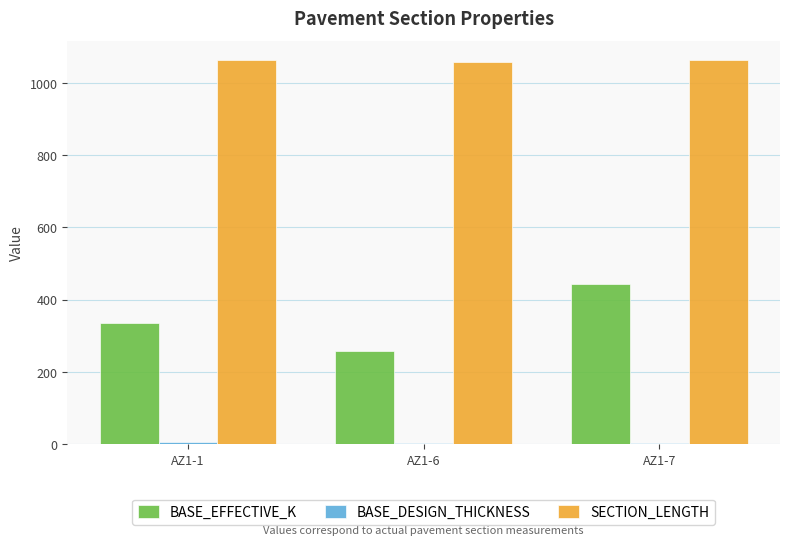

Which series has the largest range (max minus min)?

BASE_EFFECTIVE_K